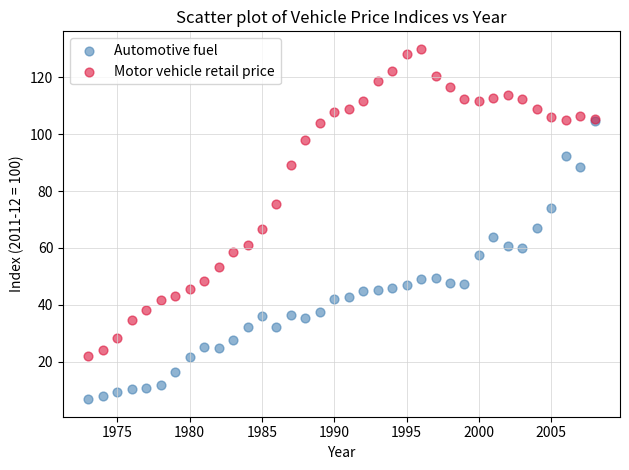

Which series reaches the maximum Y coordinate?

Motor vehicle retail price